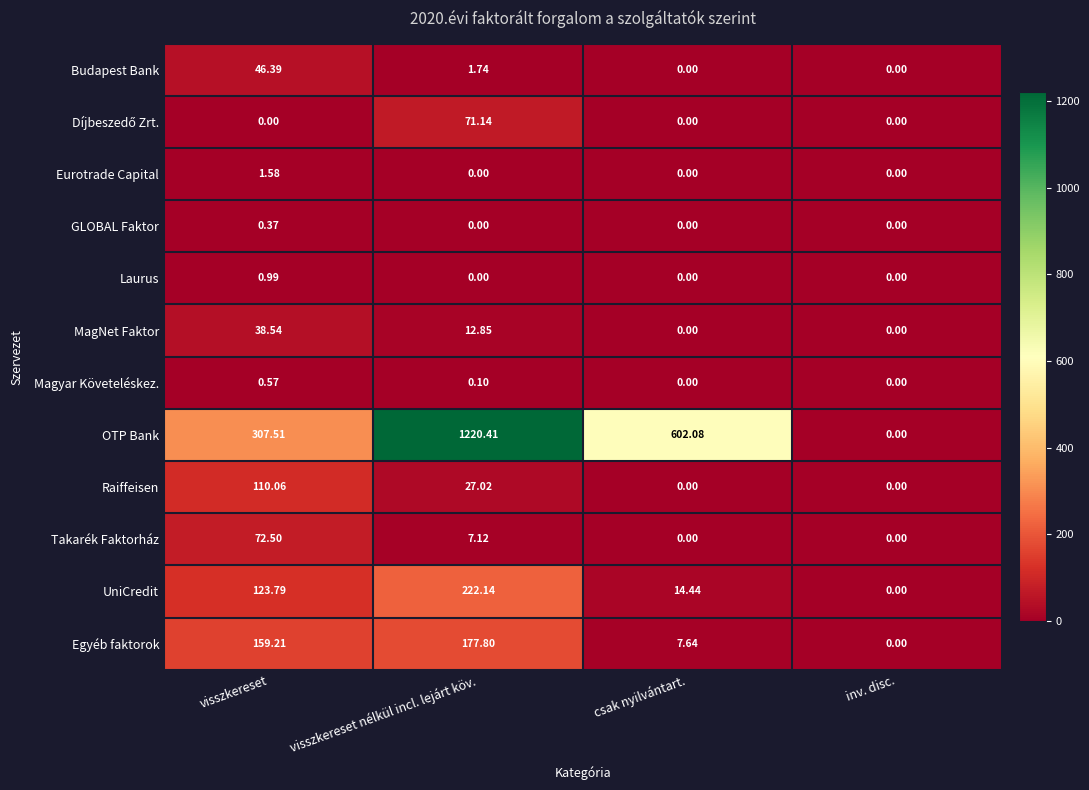

At which category is the sum across all series the highest?

visszkereset nélkül incl. lejárt köv.